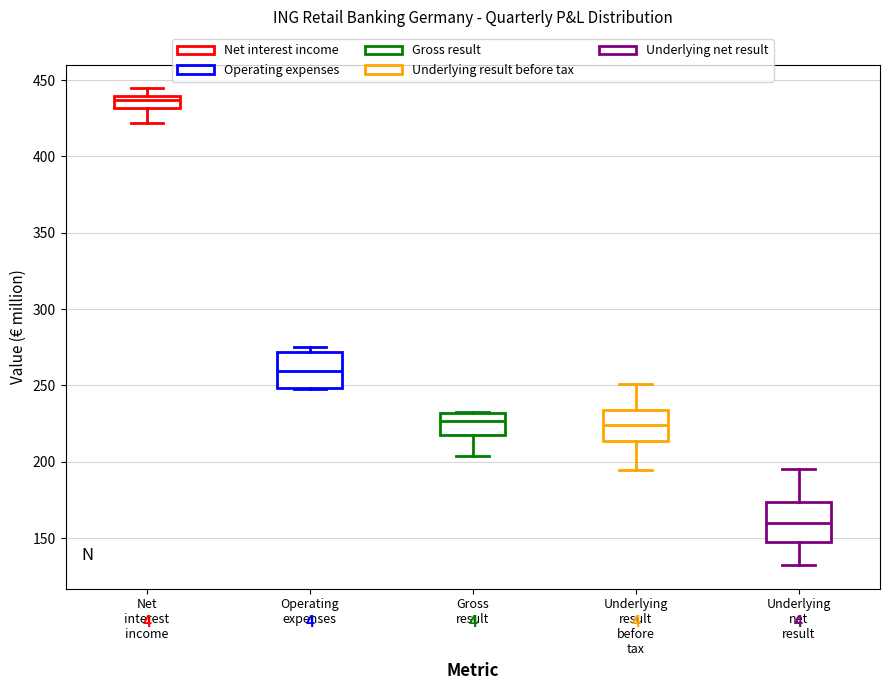

Reading left to right, read every box against the y-axis: the position of its median line, the range the box covers, and the ends of its whiskers. The values are not printed on the chart, so give them approximately, as read against the axis.

Net interest income: median 435, box 430 to 440, whiskers 420 to 445
Operating expenses: median 260, box 250 to 270, whiskers 250 to 275
Gross result: median 225, box 215 to 230, whiskers 205 to 235
Underlying result before tax: median 225, box 215 to 235, whiskers 195 to 250
Underlying net result: median 160, box 150 to 175, whiskers 130 to 195